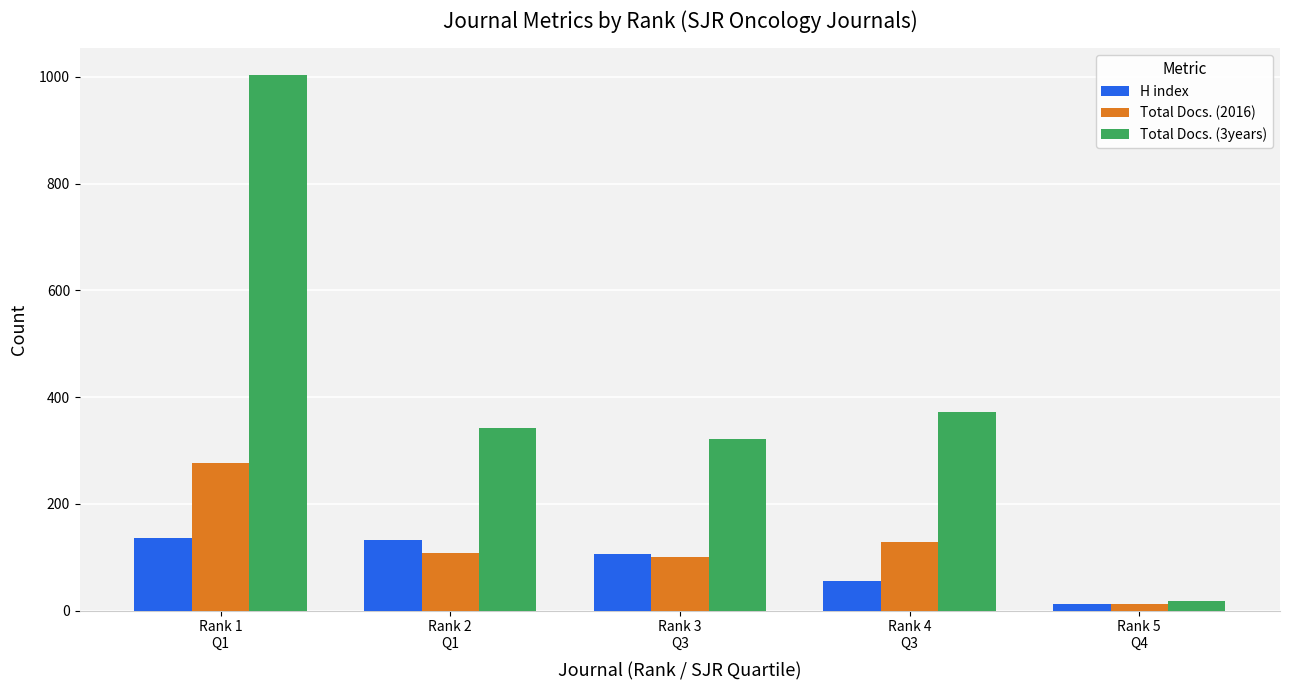

What is the sum of the H index values at Rank 5
Q4 and Rank 1
Q1?

148